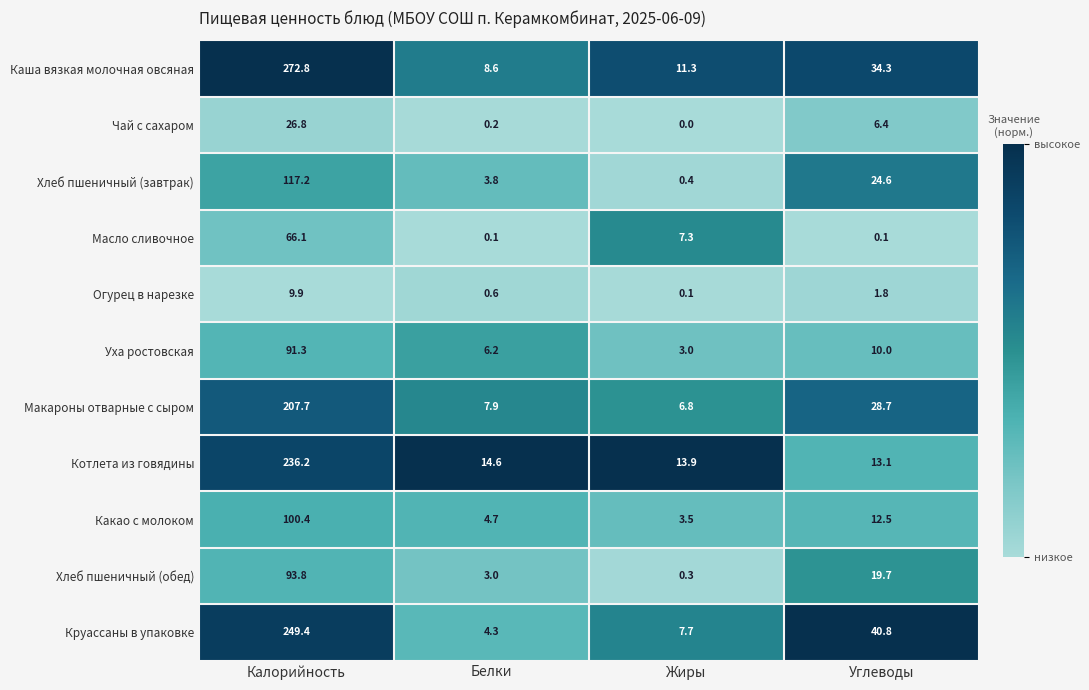

What is the spread (max minus min) of values at Жиры?

13.9